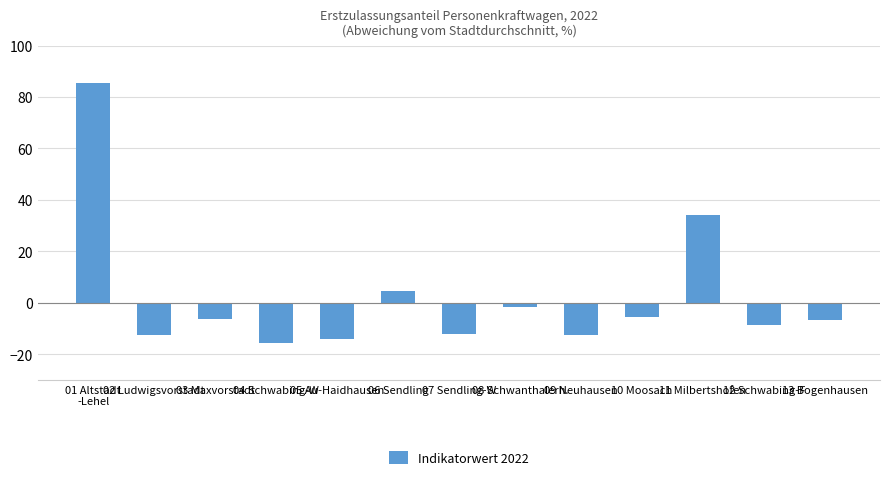

What position from the left is 05 Au-Haidhausen?

5